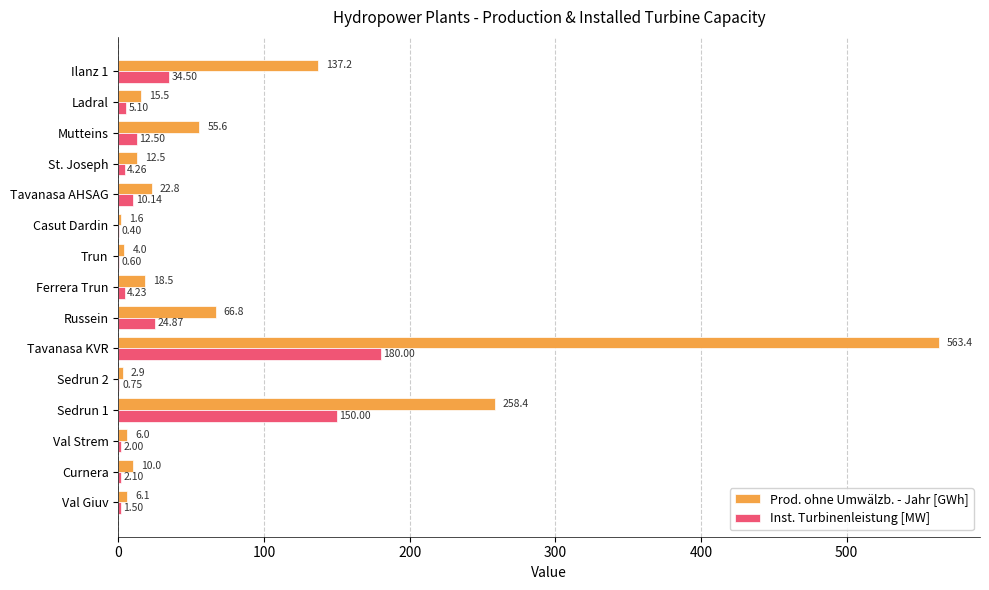

What is the total value across all series at Val Strem?

8.0